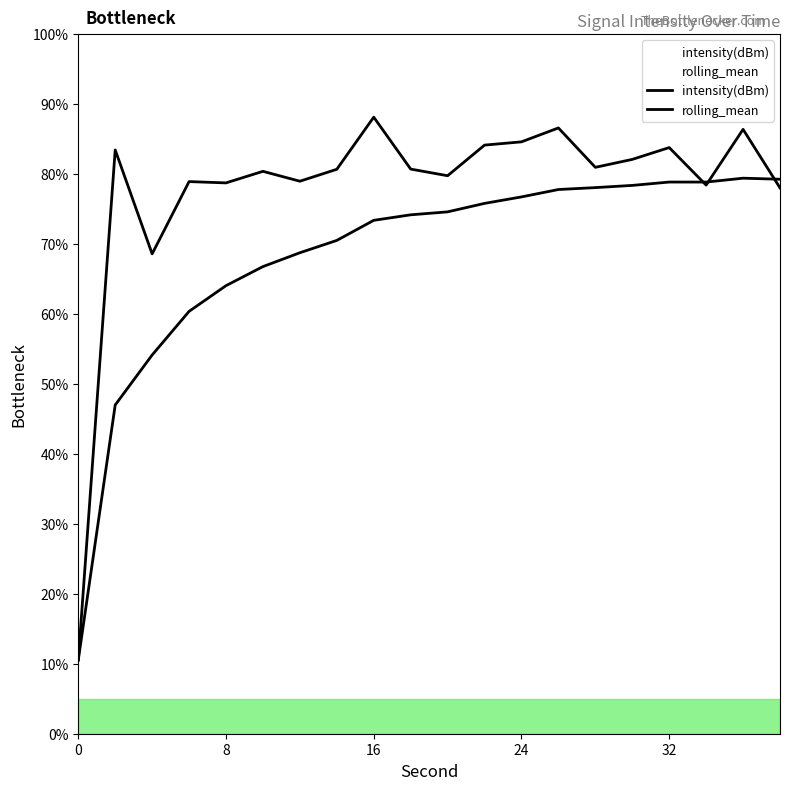

What is the greatest value displayed?

88.1